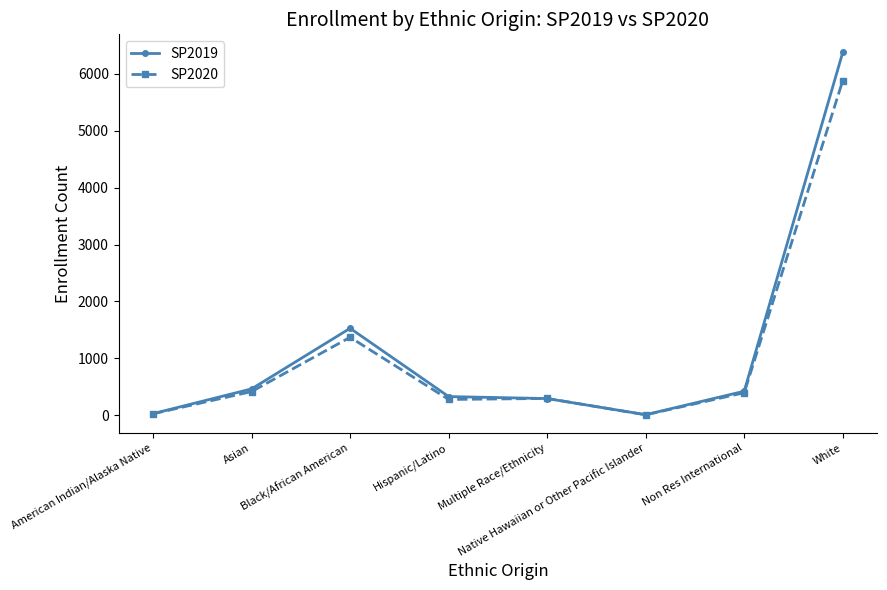

True or false: SP2019 has more than 2 points higher than both neighbors.

False